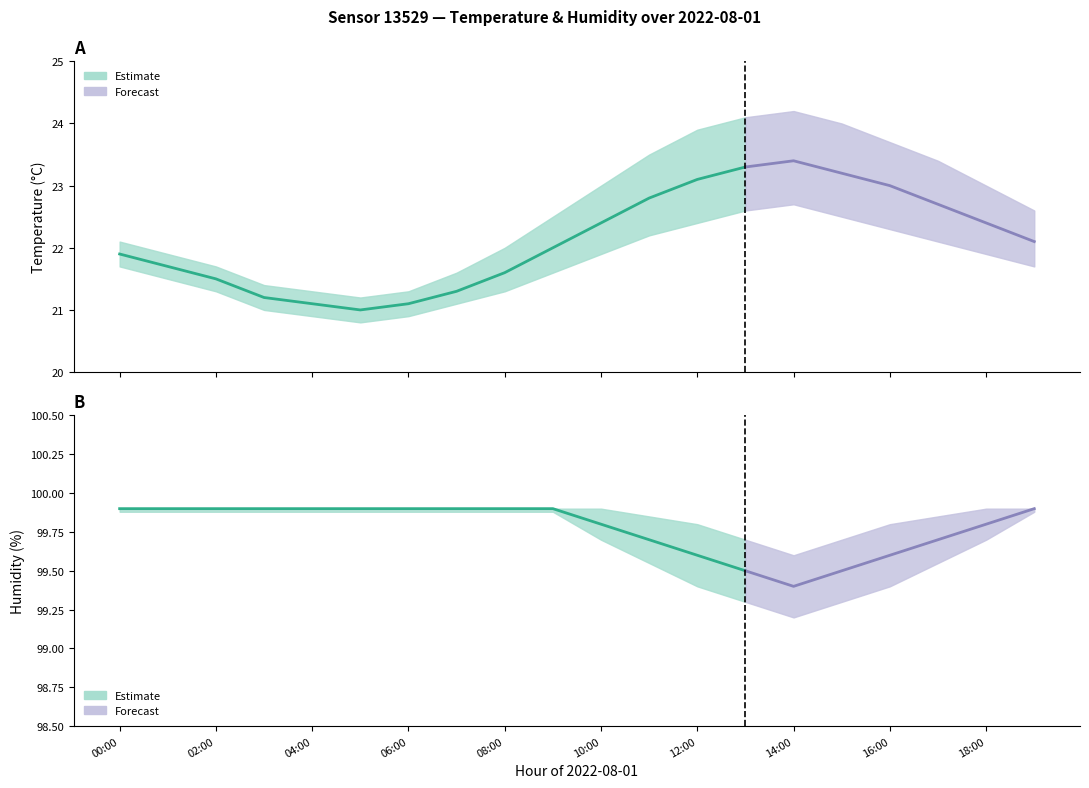

Reading left to right, transcribe all the data shown in this chart.

temperature: 00:00=21.9	01:00=21.7	02:00=21.5	03:00=21.2	04:00=21.1	05:00=21.0	06:00=21.1	07:00=21.3	08:00=21.6	09:00=22.0	10:00=22.4	11:00=22.8	12:00=23.1	13:00=23.3	14:00=23.4	15:00=23.2	16:00=23.0	17:00=22.7	18:00=22.4	19:00=22.1
temp_upper: 00:00=22.1	01:00=21.9	02:00=21.7	03:00=21.4	04:00=21.3	05:00=21.2	06:00=21.3	07:00=21.6	08:00=22.0	09:00=22.5	10:00=23.0	11:00=23.5	12:00=23.9	13:00=24.1	14:00=24.2	15:00=24.0	16:00=23.7	17:00=23.4	18:00=23.0	19:00=22.6
temp_lower: 00:00=21.7	01:00=21.5	02:00=21.3	03:00=21.0	04:00=20.9	05:00=20.8	06:00=20.9	07:00=21.1	08:00=21.3	09:00=21.6	10:00=21.9	11:00=22.2	12:00=22.4	13:00=22.6	14:00=22.7	15:00=22.5	16:00=22.3	17:00=22.1	18:00=21.9	19:00=21.7
humidity: 00:00=99.9	01:00=99.9	02:00=99.9	03:00=99.9	04:00=99.9	05:00=99.9	06:00=99.9	07:00=99.9	08:00=99.9	09:00=99.9	10:00=99.8	11:00=99.7	12:00=99.6	13:00=99.5	14:00=99.4	15:00=99.5	16:00=99.6	17:00=99.7	18:00=99.8	19:00=99.9
hum_upper: 00:00=99.9	01:00=99.9	02:00=99.9	03:00=99.9	04:00=99.9	05:00=99.9	06:00=99.9	07:00=99.9	08:00=99.9	09:00=99.9	10:00=99.9	11:00=99.8	12:00=99.8	13:00=99.7	14:00=99.6	15:00=99.7	16:00=99.8	17:00=99.8	18:00=99.9	19:00=99.9
hum_lower: 00:00=99.9	01:00=99.9	02:00=99.9	03:00=99.9	04:00=99.9	05:00=99.9	06:00=99.9	07:00=99.9	08:00=99.9	09:00=99.9	10:00=99.7	11:00=99.5	12:00=99.4	13:00=99.3	14:00=99.2	15:00=99.3	16:00=99.4	17:00=99.5	18:00=99.7	19:00=99.9